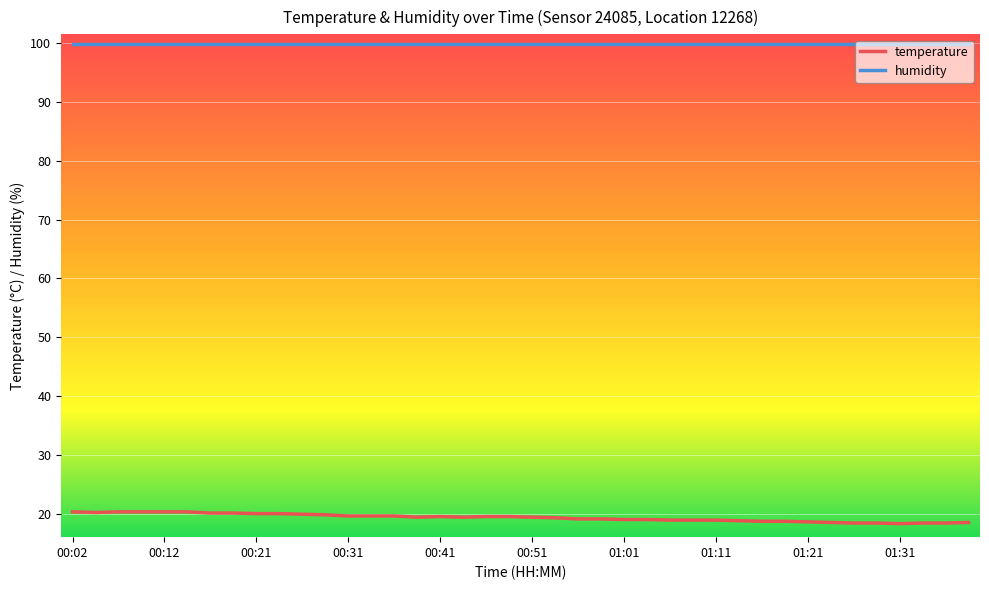

What is the greatest value displayed?

99.9